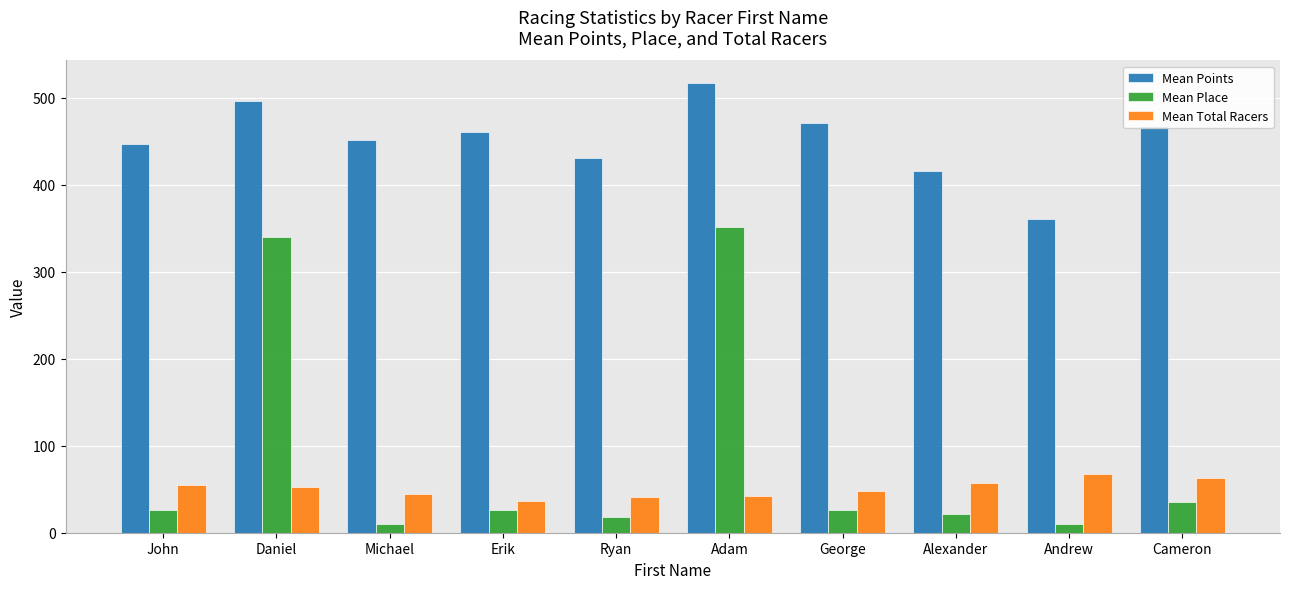

What is the total value across all series at George?

544.7